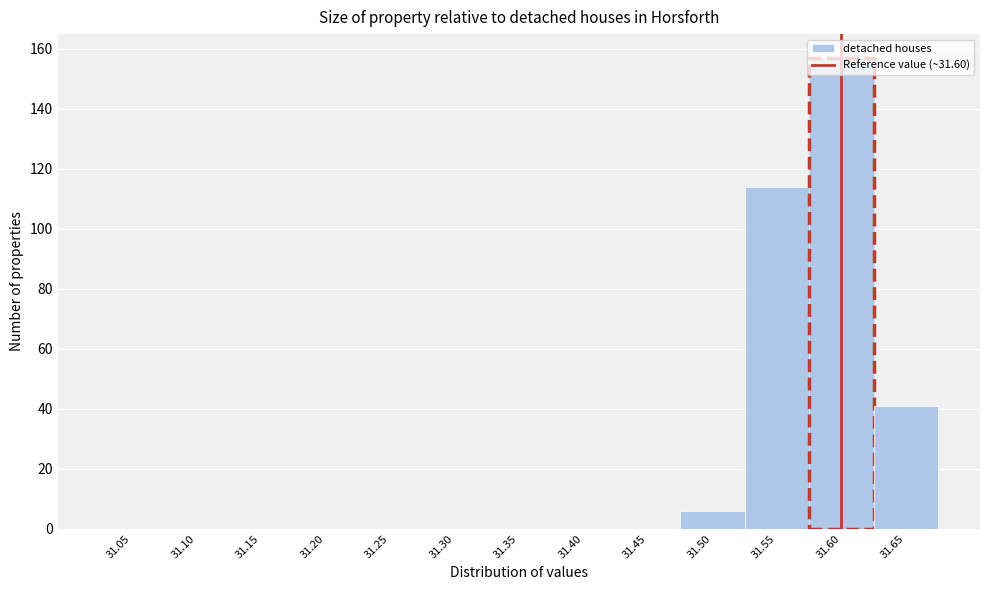

Which has a higher value, 31.65 or 31.45?

31.65